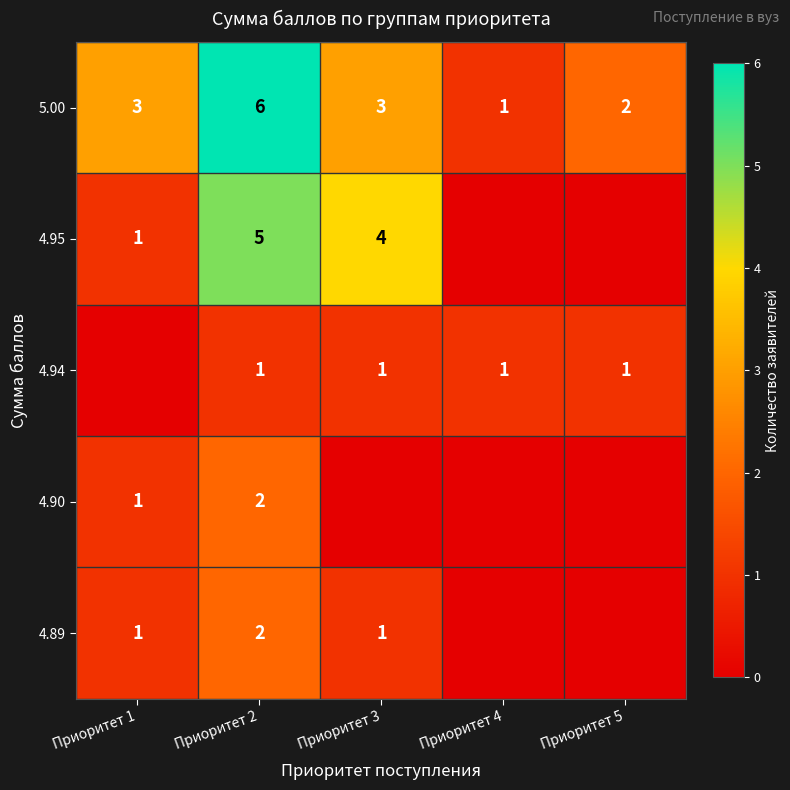

True or false: 5.00 has a value of 0 at Приоритет 4.

False